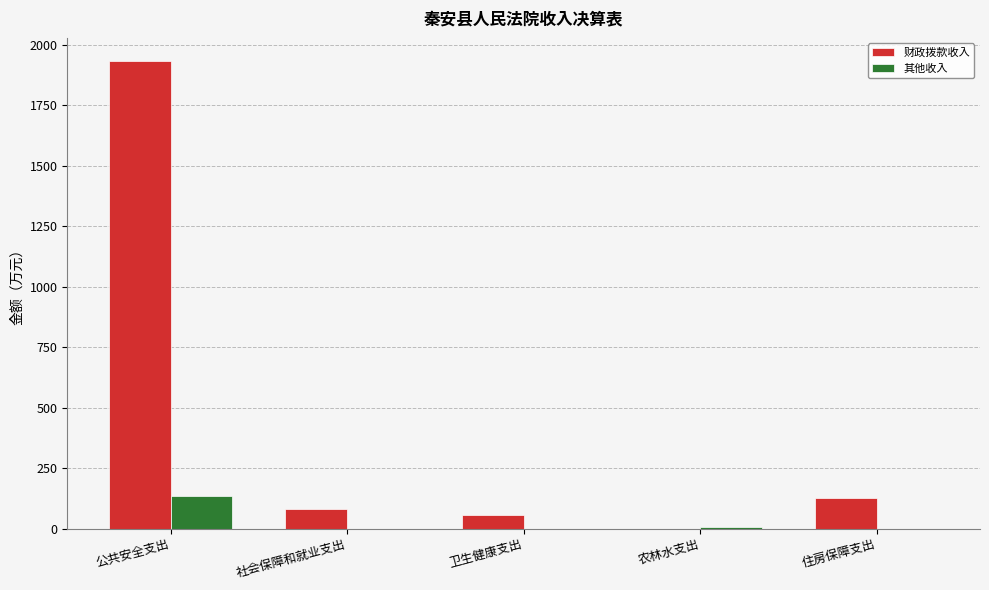

How many categories are shown in the chart?

5